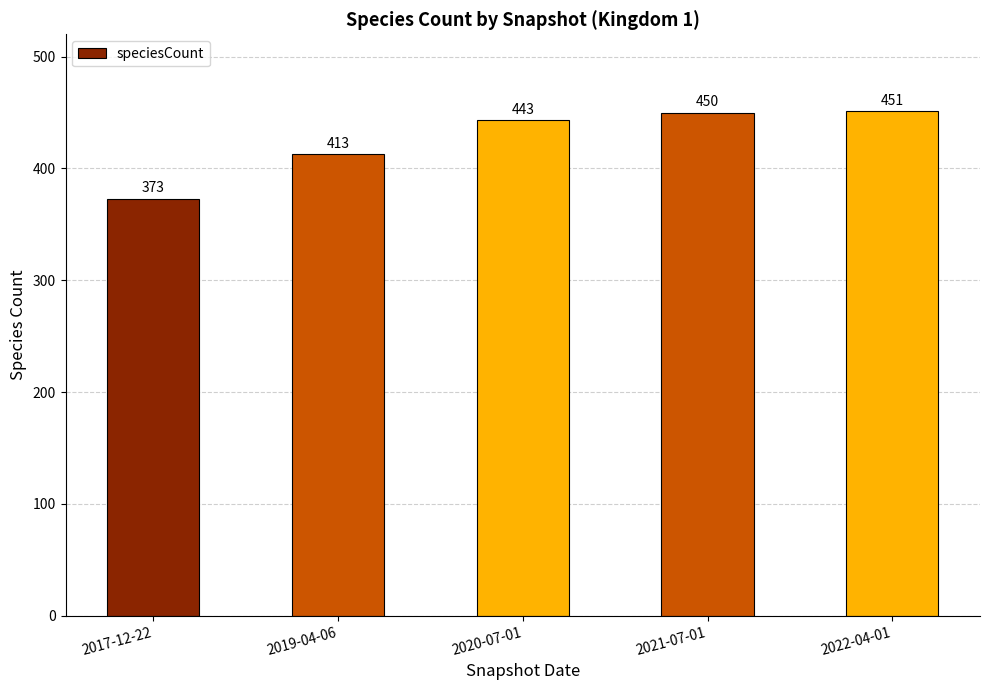

List the labels in order of value, largest first.

2022-04-01, 2021-07-01, 2020-07-01, 2019-04-06, 2017-12-22